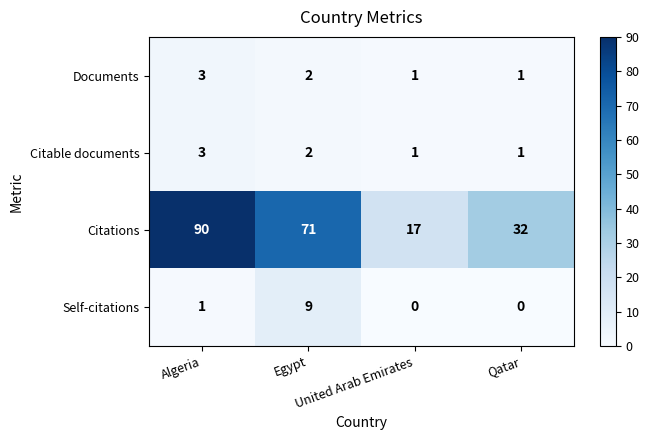

At how many categories does at least one series exceed 22?

3